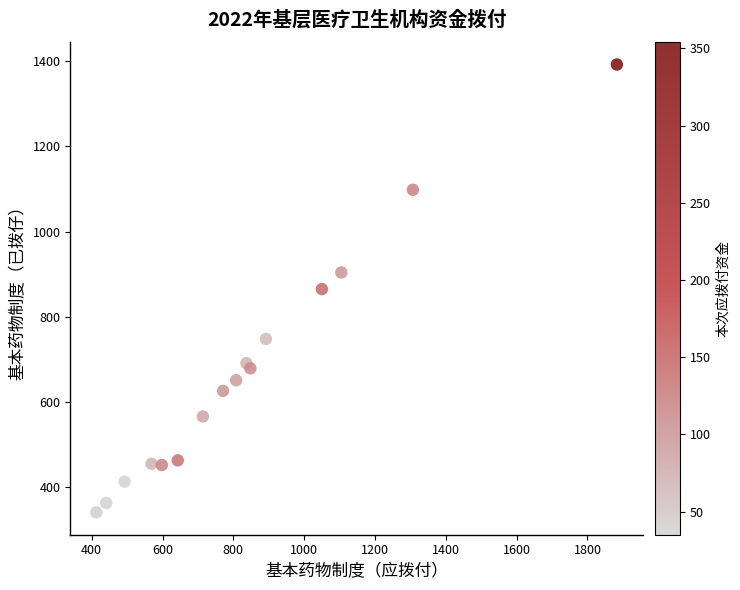

What is the range of X values (max minus min)?

1470